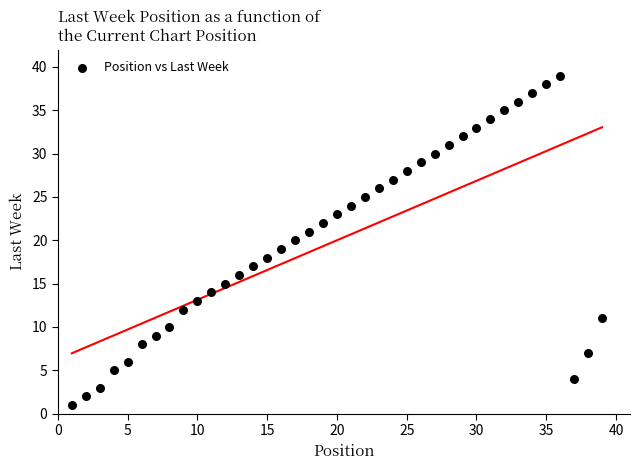

What is the range of X values (max minus min)?

38